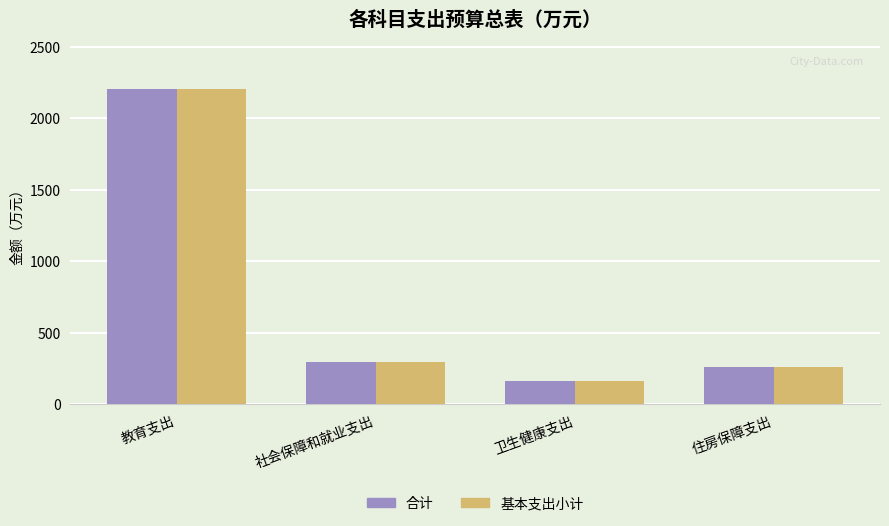

Count the number of categories in the chart.

4